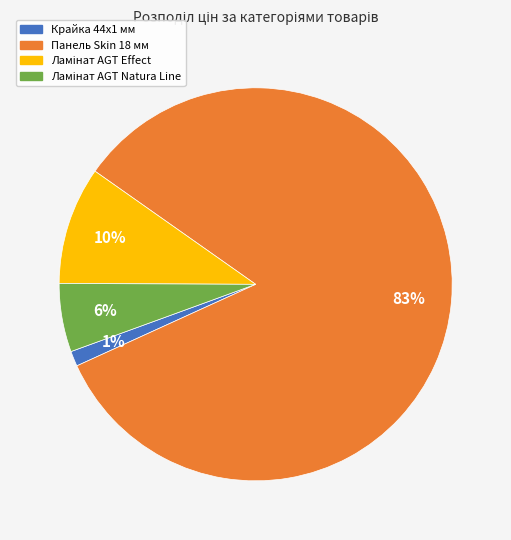

To the nearest percent, what is the average slice percentage?

25%